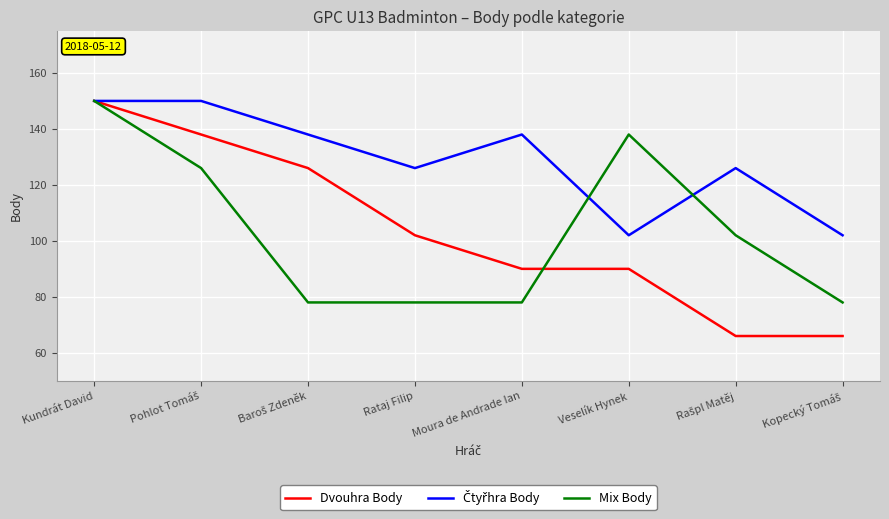

Count the Dvouhra Body values in the range 90 to 138.

5